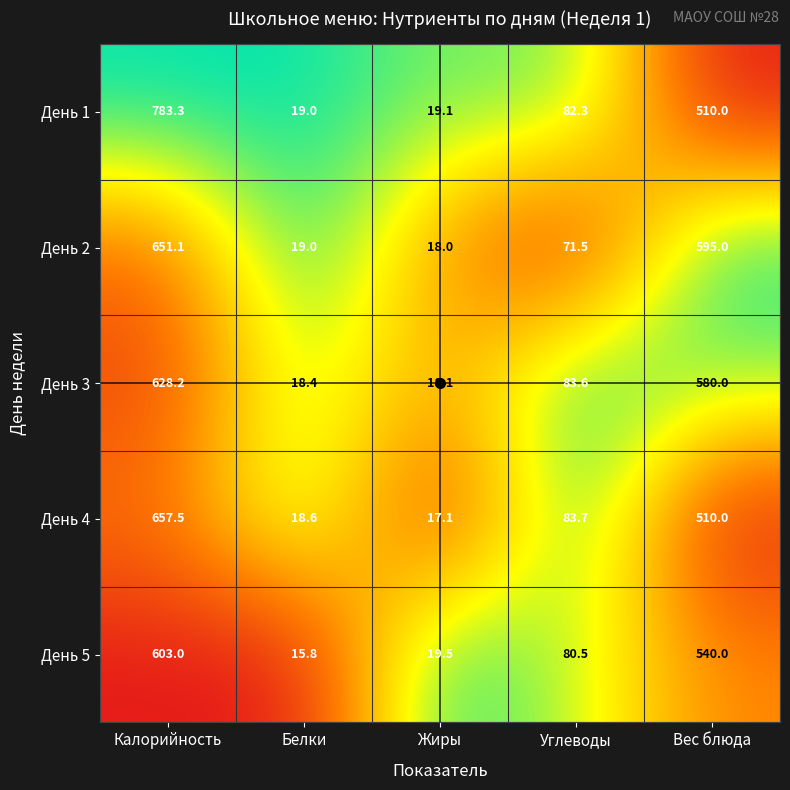

What is the difference between the День 4 values at Белки and Калорийность?

638.9